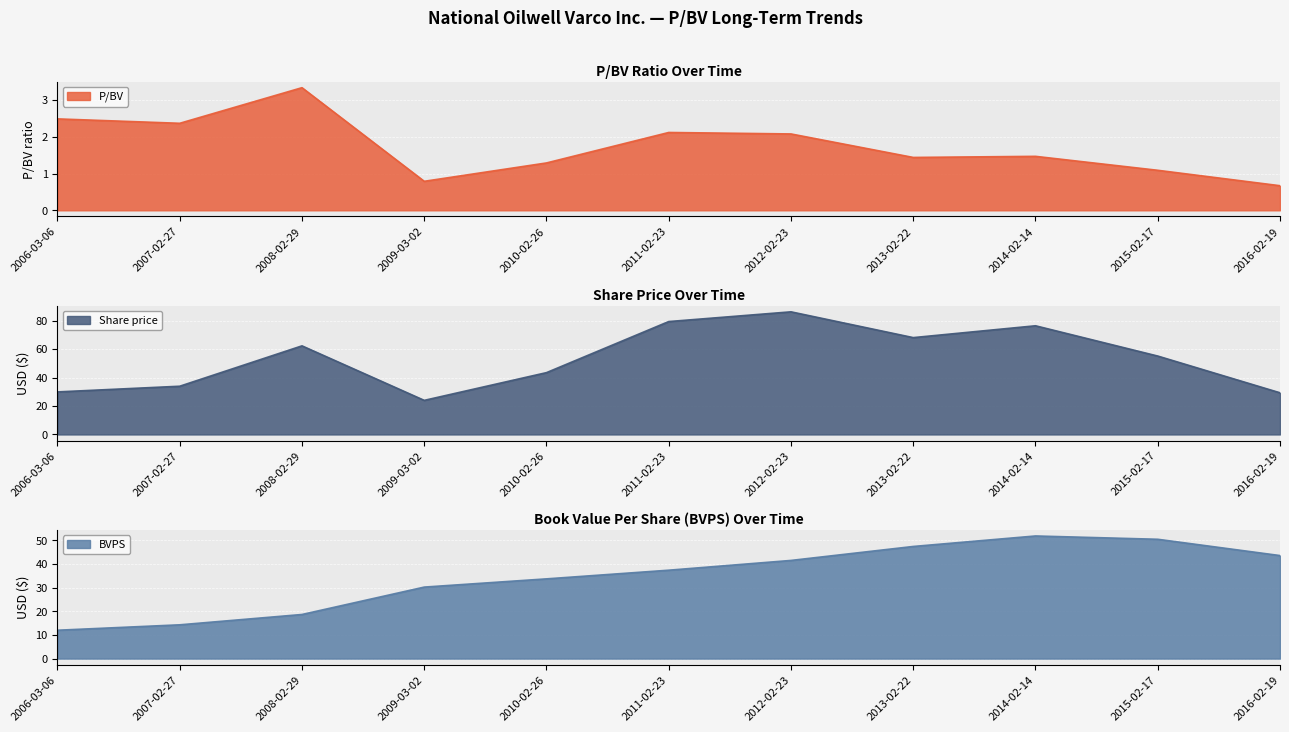

Is it true that P/BV equals 0.5 at 2015-02-17?

False